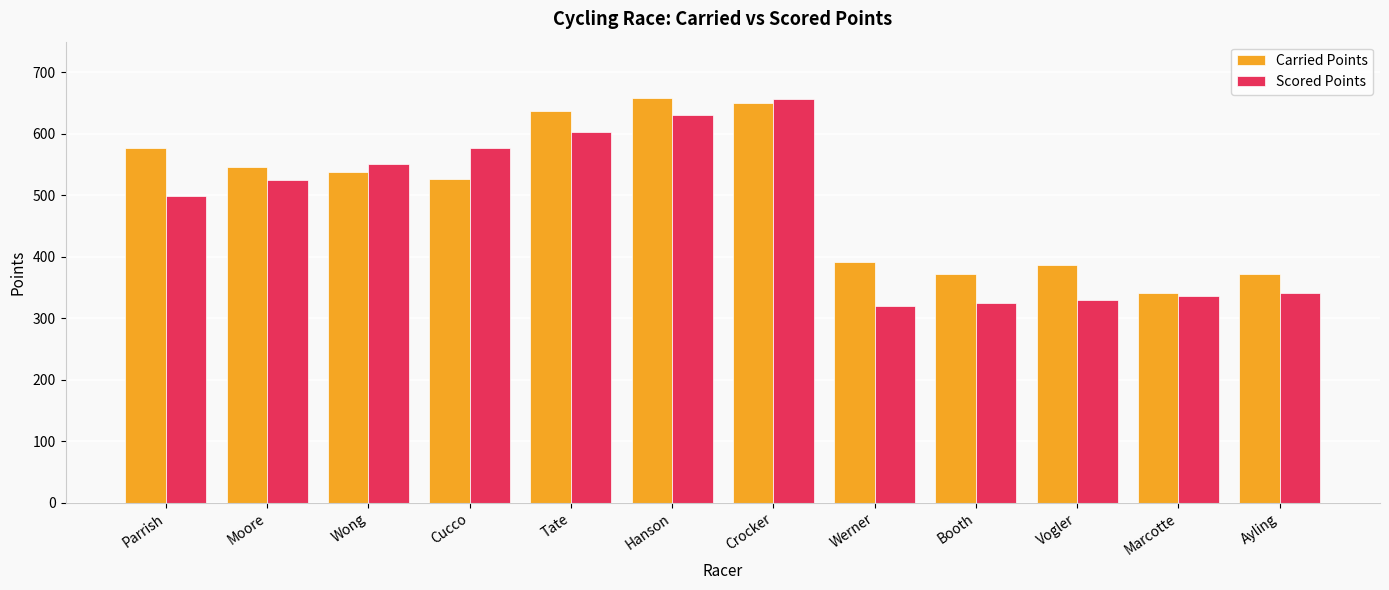

What is the total value across all series at Moore?

1071.2